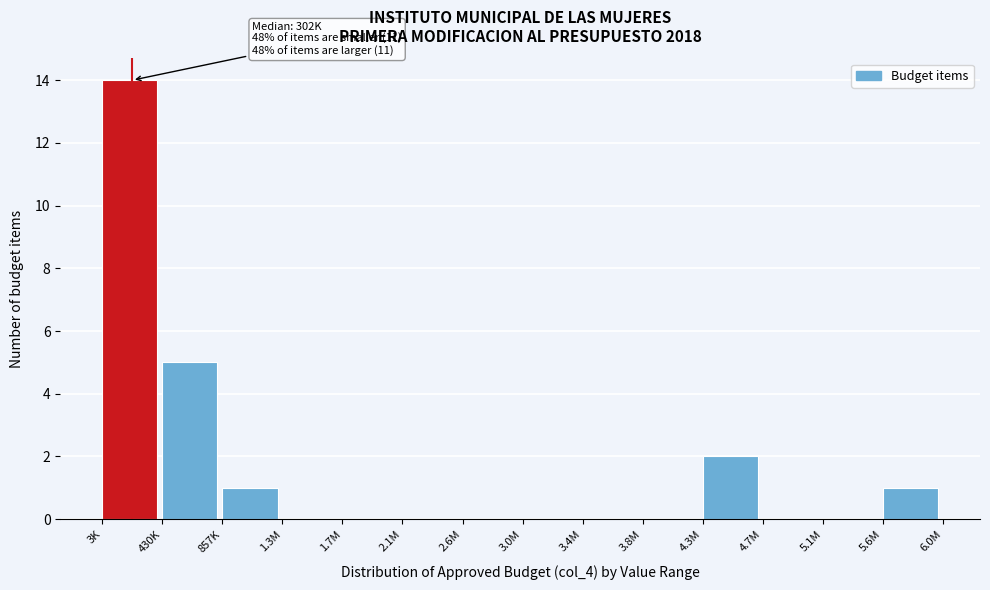

Reading right to left, what are all the values shown in this chart?

5.6M=1	5.1M=0	4.7M=0	4.3M=2	3.8M=0	3.4M=0	3.0M=0	2.6M=0	2.1M=0	1.7M=0	1.3M=0	857K=1	430K=5	3K=14